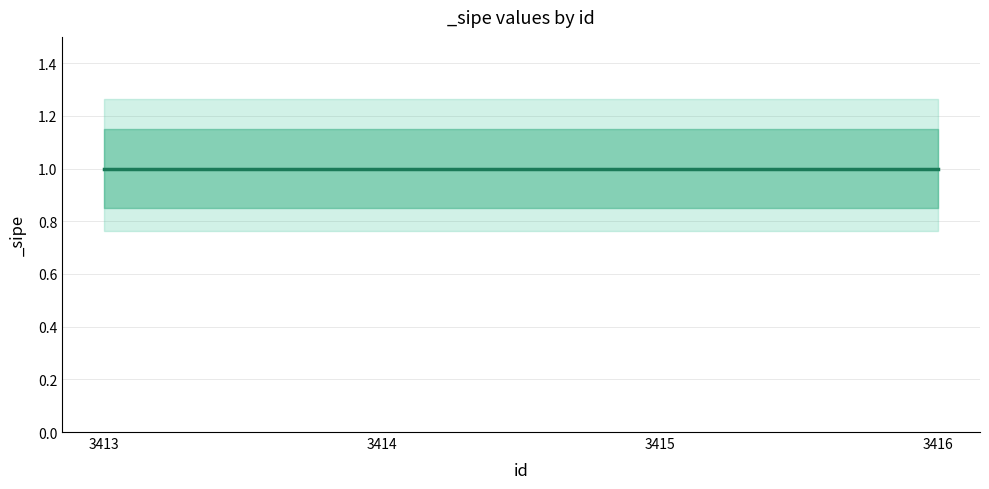

Reading right to left, transcribe all the data shown in this chart.

_sipe: 3416=1.0	3415=1.0	3414=1.0	3413=1.0
_sipe_upper: 3416=1.1	3415=1.1	3414=1.1	3413=1.1
_sipe_lower: 3416=0.8	3415=0.8	3414=0.8	3413=0.8